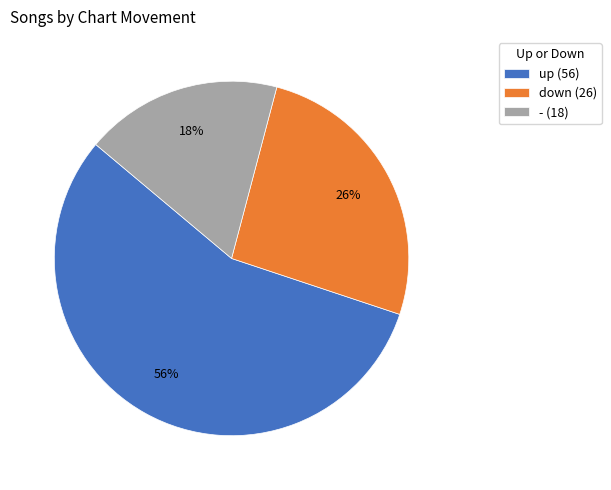

What is the ratio of the value at down (26) to the value at - (18)?

1.4